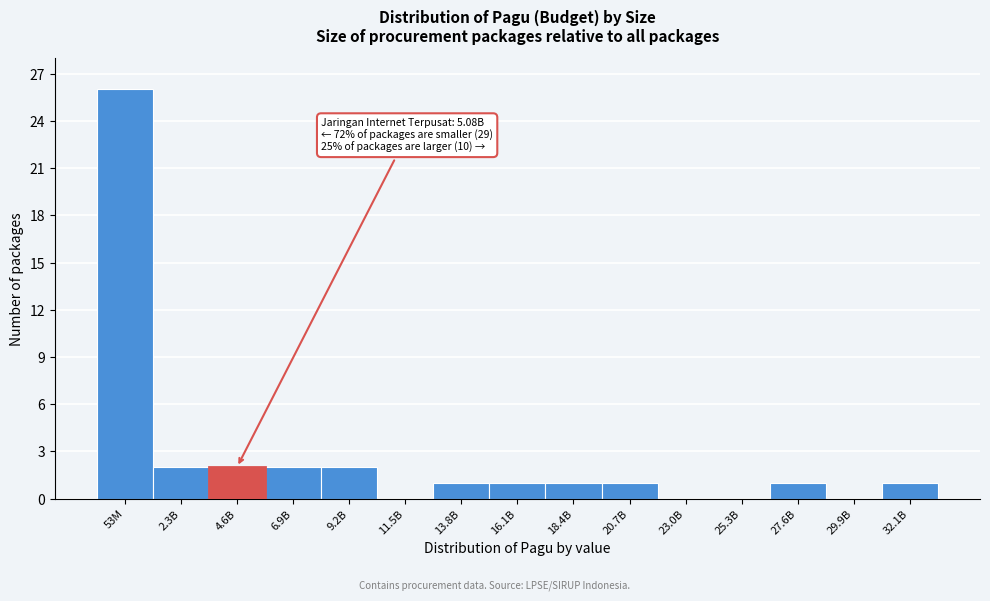

Reading right to left, list all the values displayed in this chart.

32.1B=1	29.9B=0	27.6B=1	25.3B=0	23.0B=0	20.7B=1	18.4B=1	16.1B=1	13.8B=1	11.5B=0	9.2B=2	6.9B=2	4.6B=2	2.3B=2	53M=26